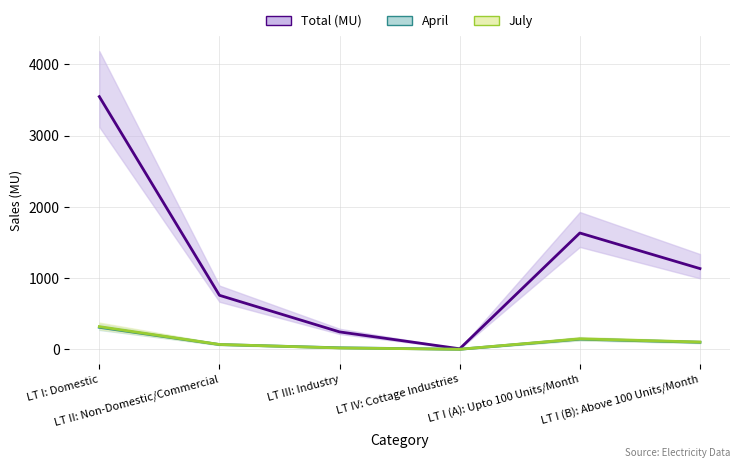

At which category does April reach its first local peak?

LT I (A): Upto 100 Units/Month